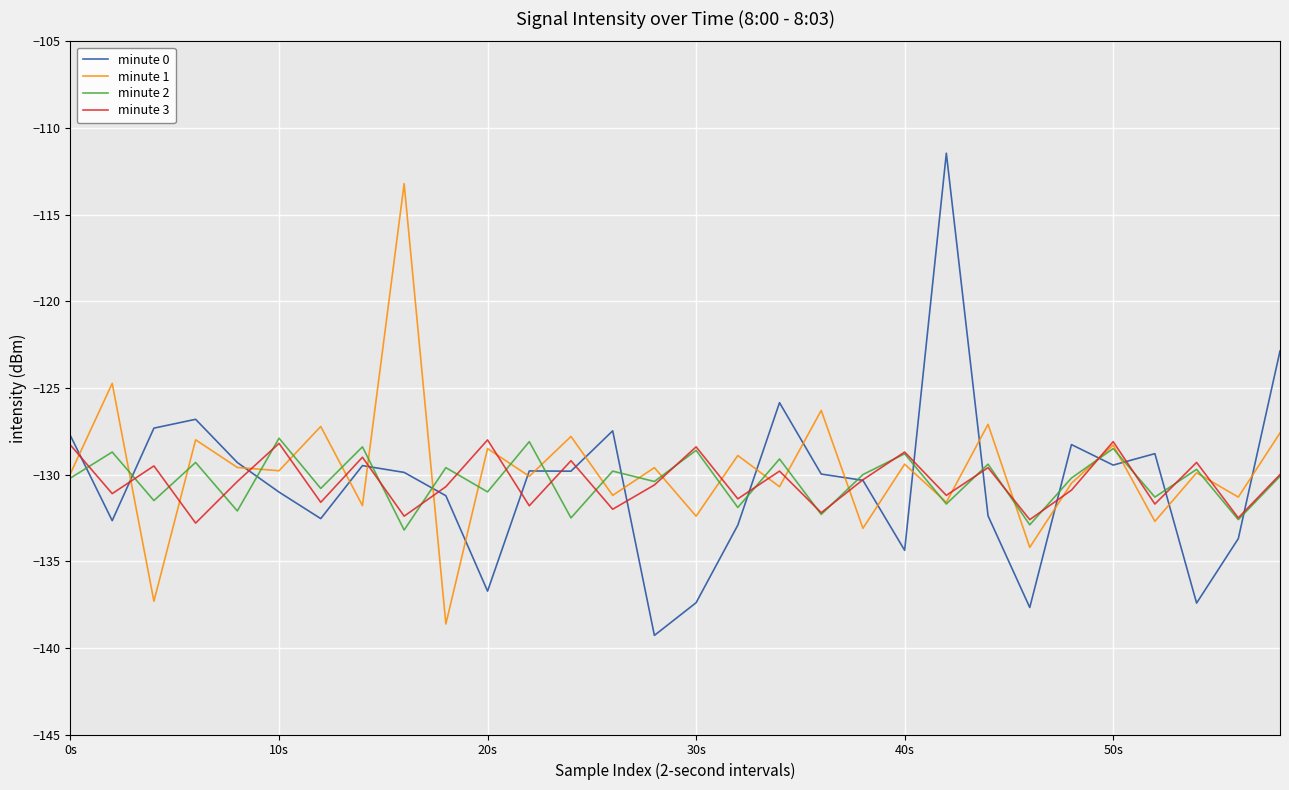

What is the smallest value displayed?

-139.3